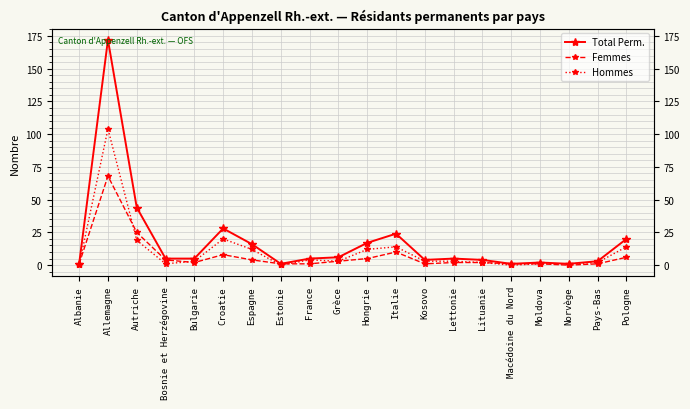

At which category does Hommes reach its first local peak?

Allemagne